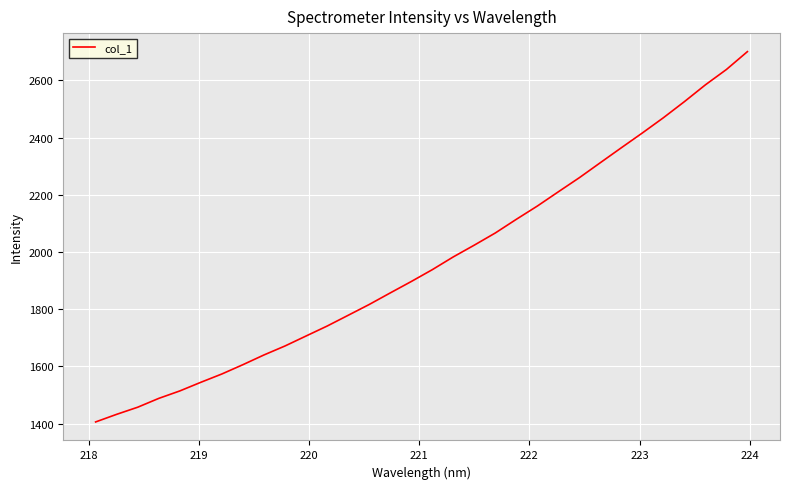

What is the average value?

1965.5